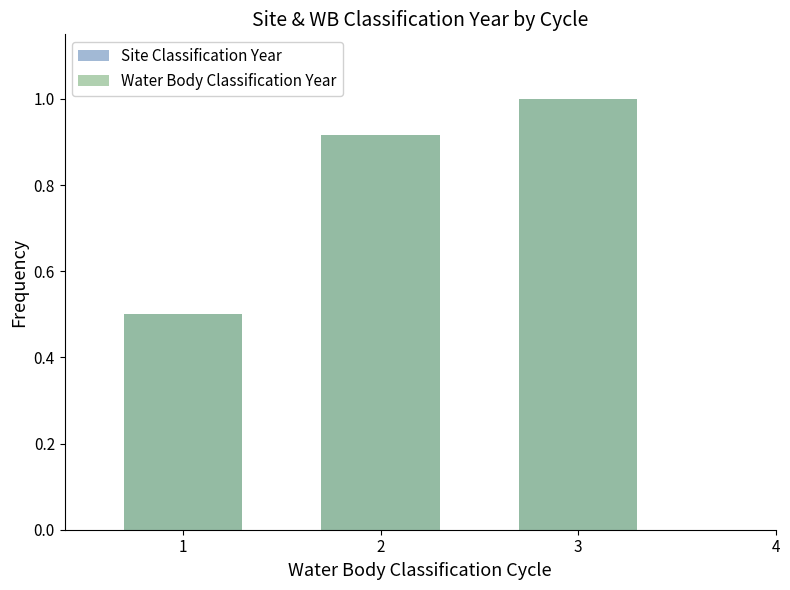

Between 3 and 1, which is larger?

3